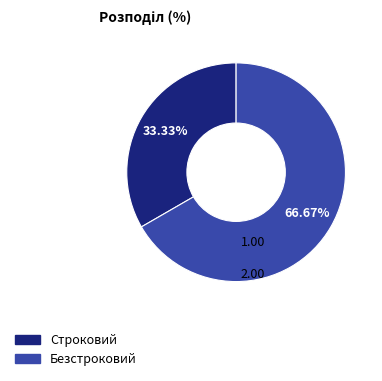

Rank the categories by value from lowest to highest.

Строковий, Безстроковий